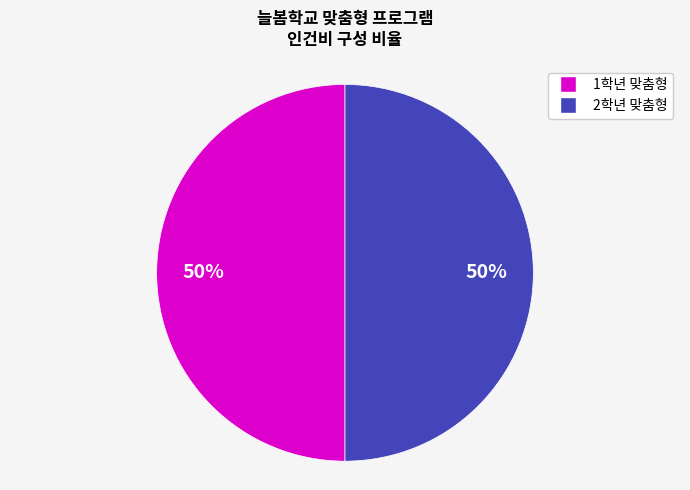

To the nearest percent, what is the average slice percentage?

50%